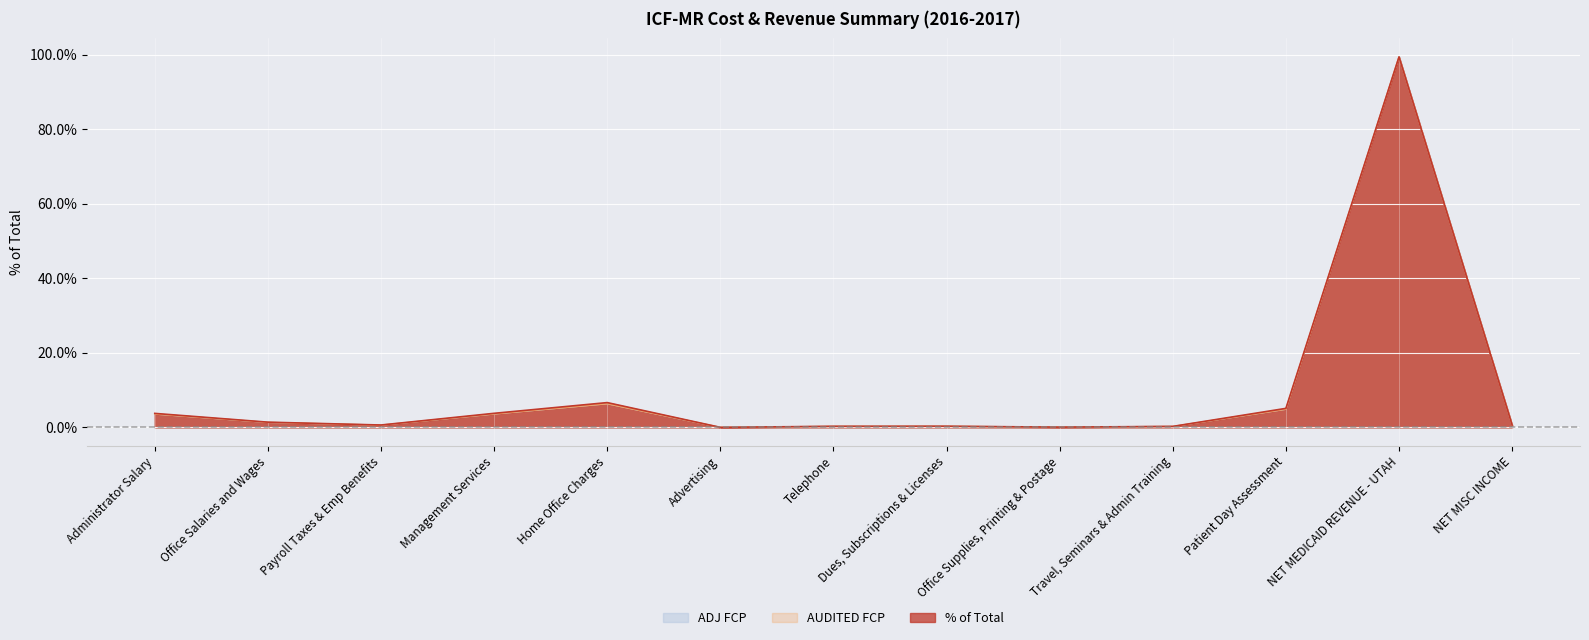

At which category is the sum across all series the highest?

NET MEDICAID REVENUE - UTAH